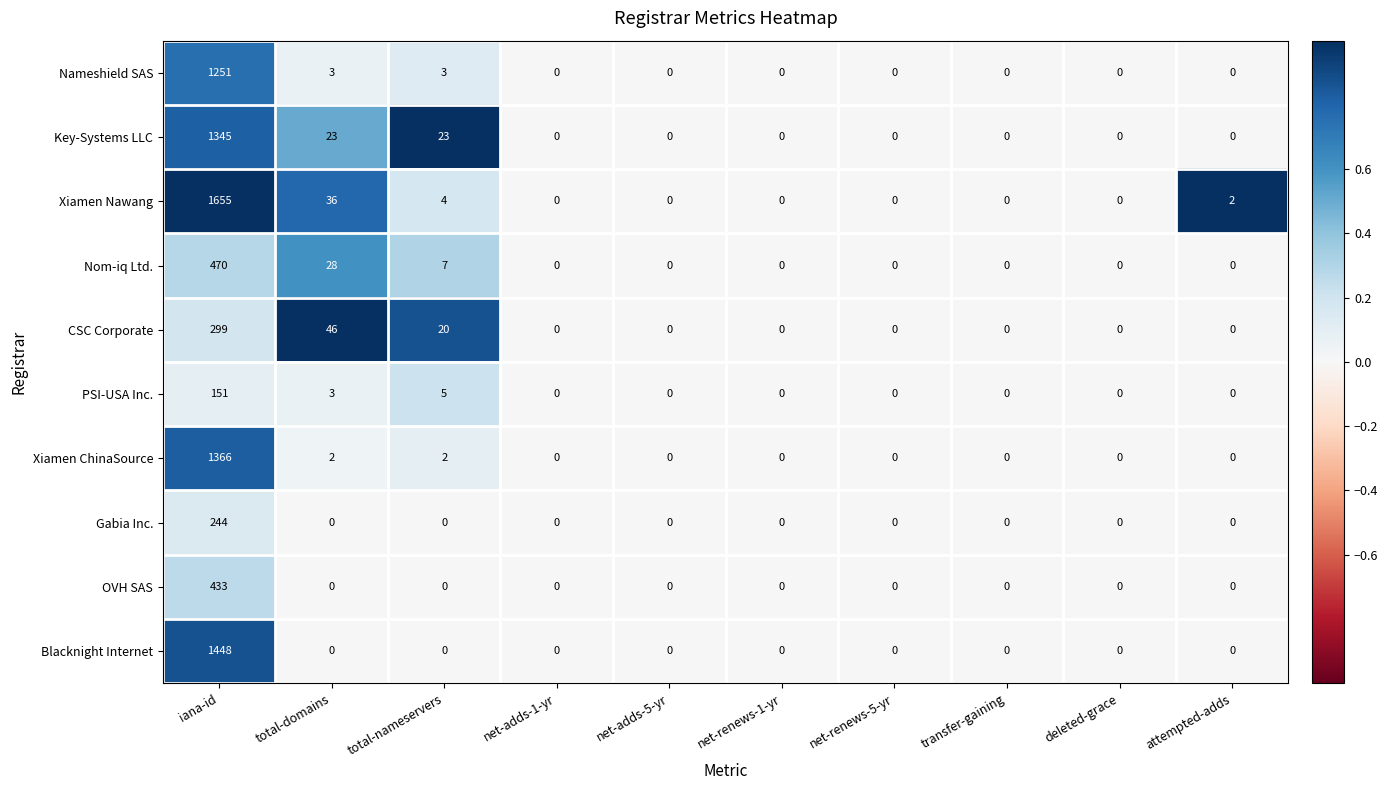

At which category is the sum across all series the highest?

iana-id